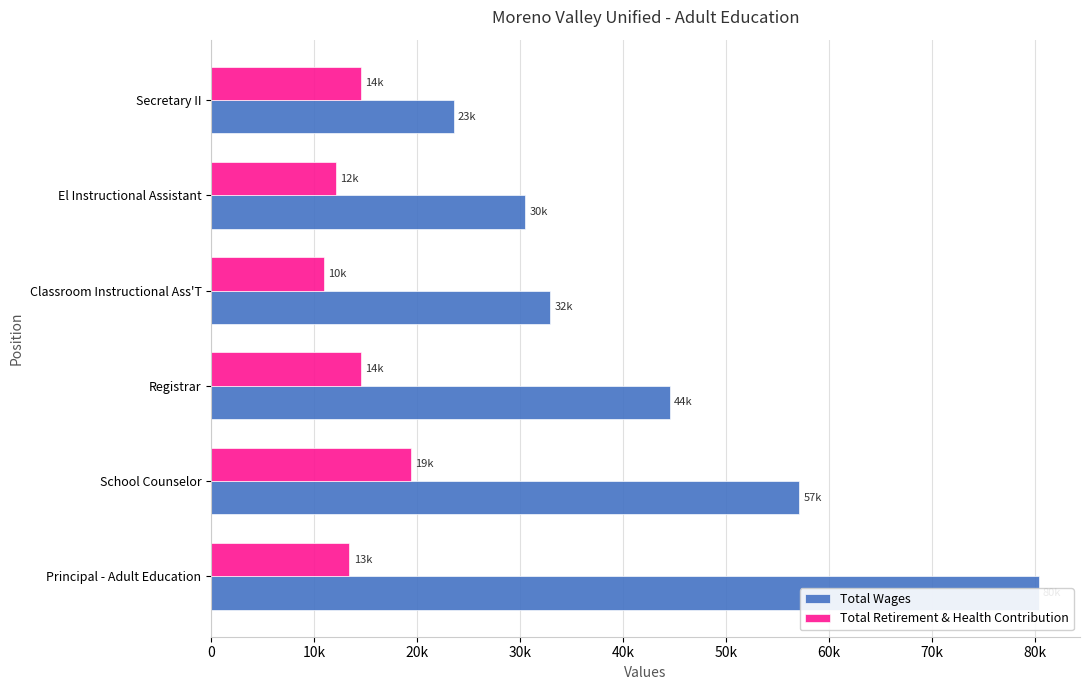

What is the highest value of the Total Retirement & Health Contribution series?

19355